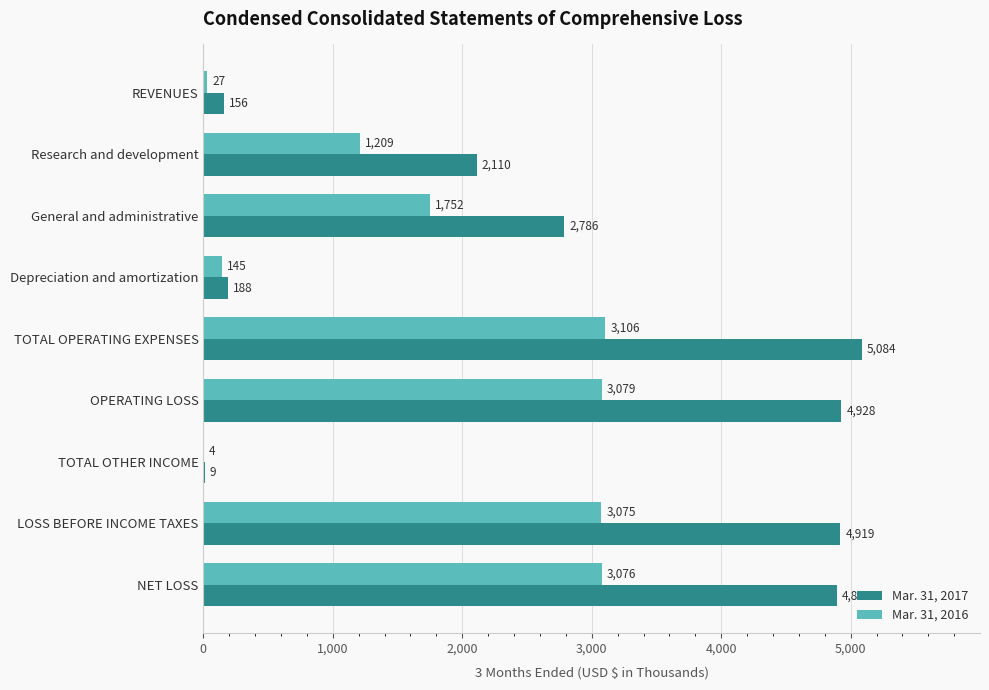

At which category is the sum across all series the highest?

TOTAL OPERATING EXPENSES